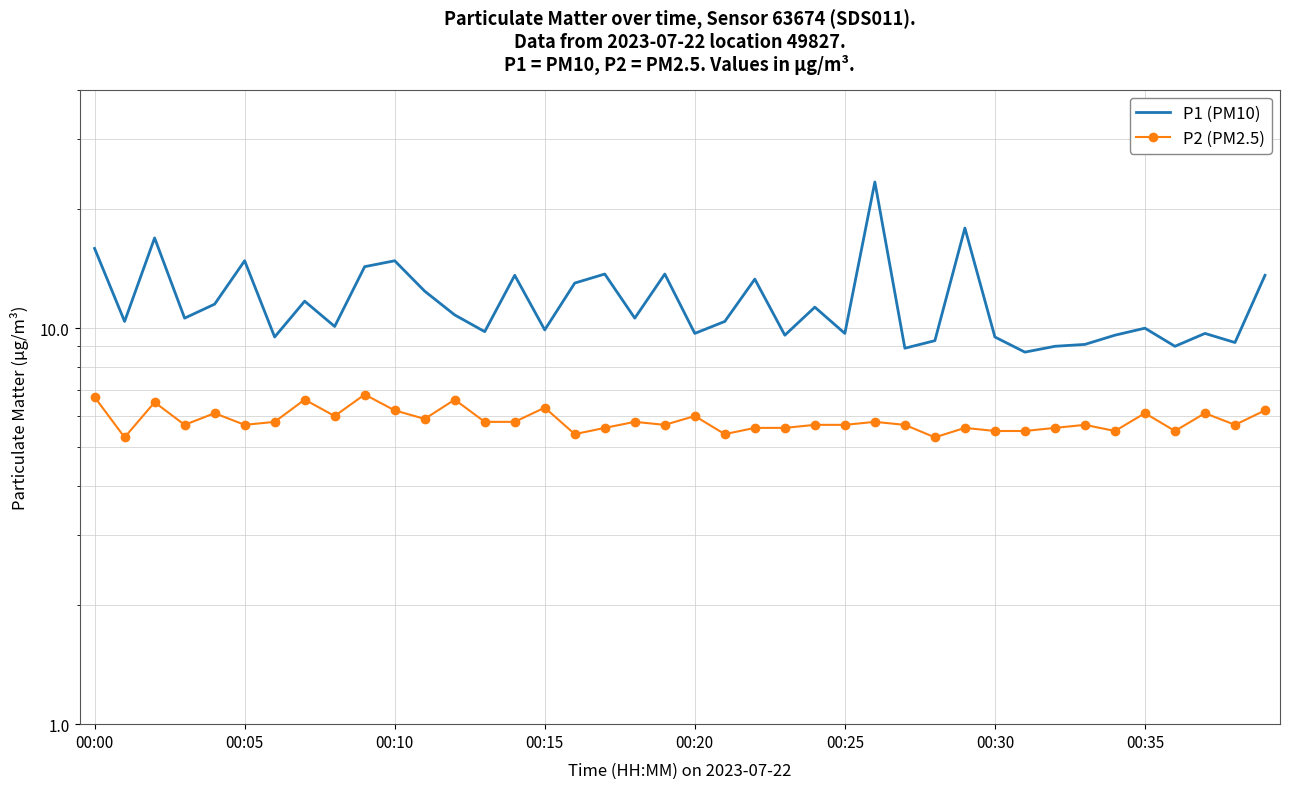

What is the sum of all P1 (PM10) values?

468.9